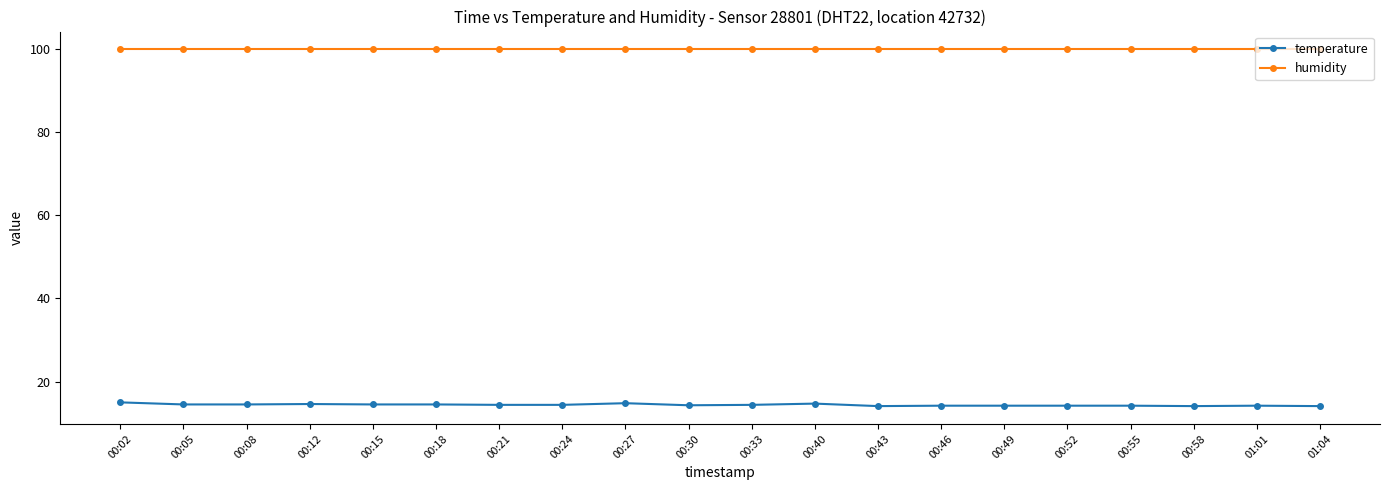

What is the label of the 4th point from the right?

00:55